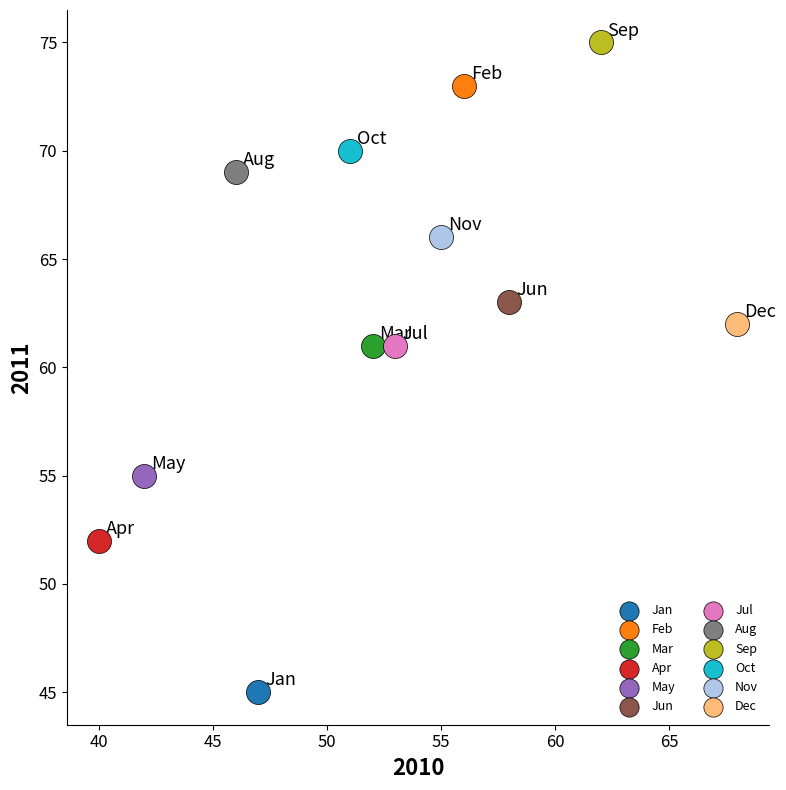

Which series contains the lowest Y value?

Jan